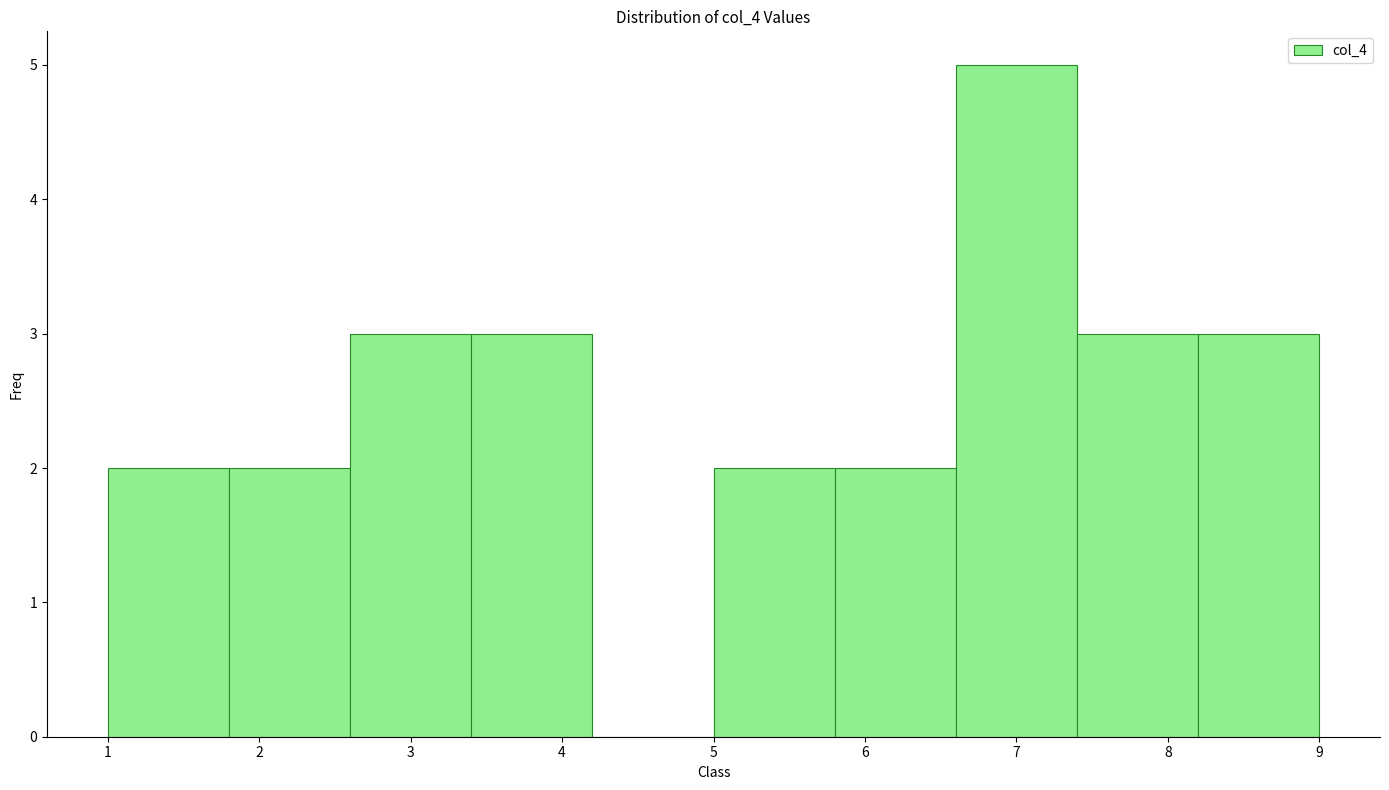

Reading left to right, transcribe this chart: for each bar, give the range it covers on the x-axis and its height. The values are not printed on the chart, so give them approximately, as read against the axis.

1.0 to 1.8: 2
1.8 to 2.6: 2
2.6 to 3.4: 3
3.4 to 4.2: 3
4.2 to 5.0: 0
5.0 to 5.8: 2
5.8 to 6.6: 2
6.6 to 7.4: 5
7.4 to 8.2: 3
8.2 to 9.0: 3